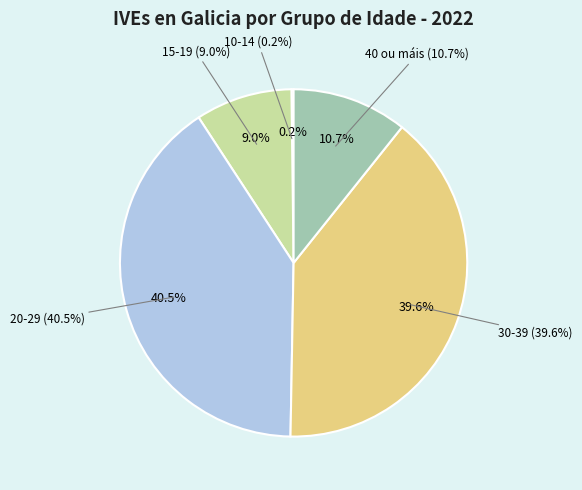

Which slice is the smallest?

10-14